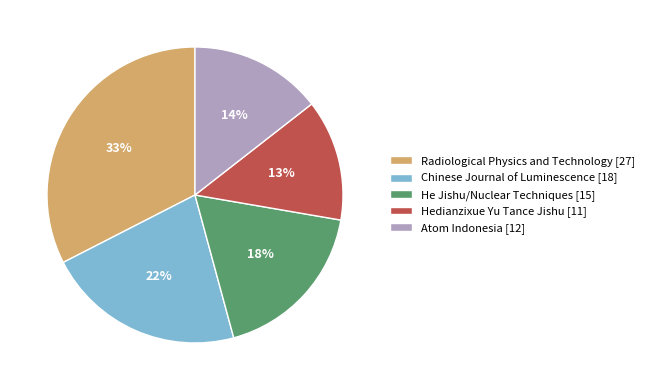

To the nearest percent, what is the average slice percentage?

20%